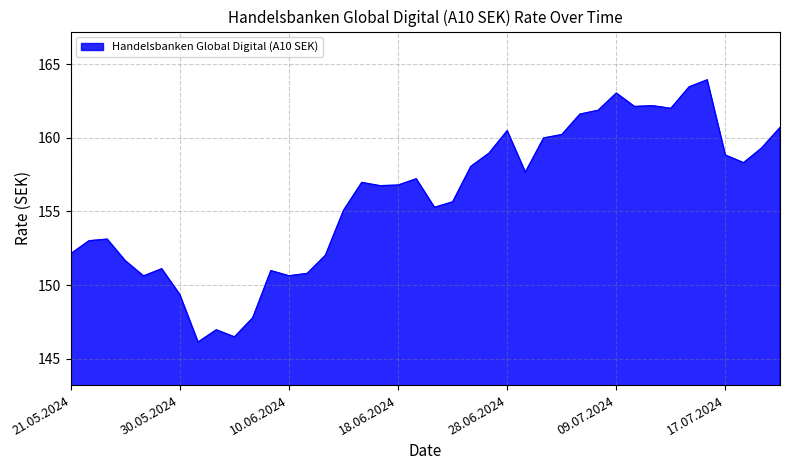

What is the smallest value displayed?

146.1